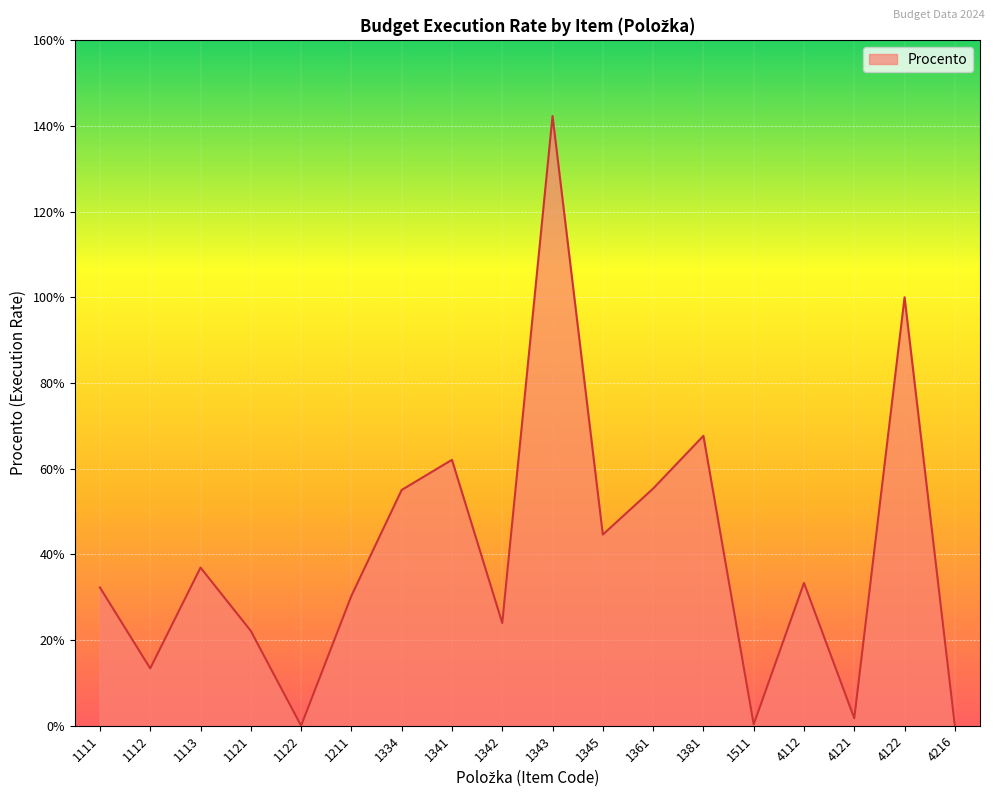

Does the chart display data point markers on the line(s)?

No